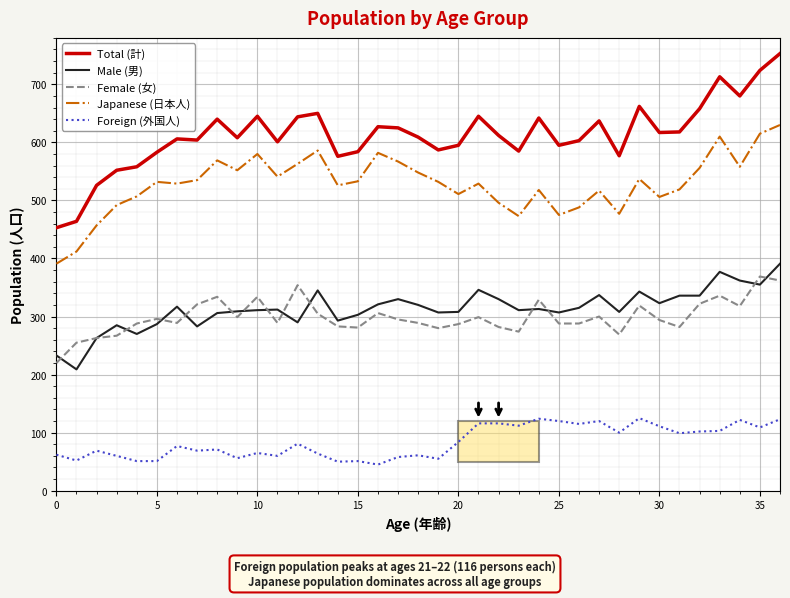

What is the maximum value shown in the chart?

753